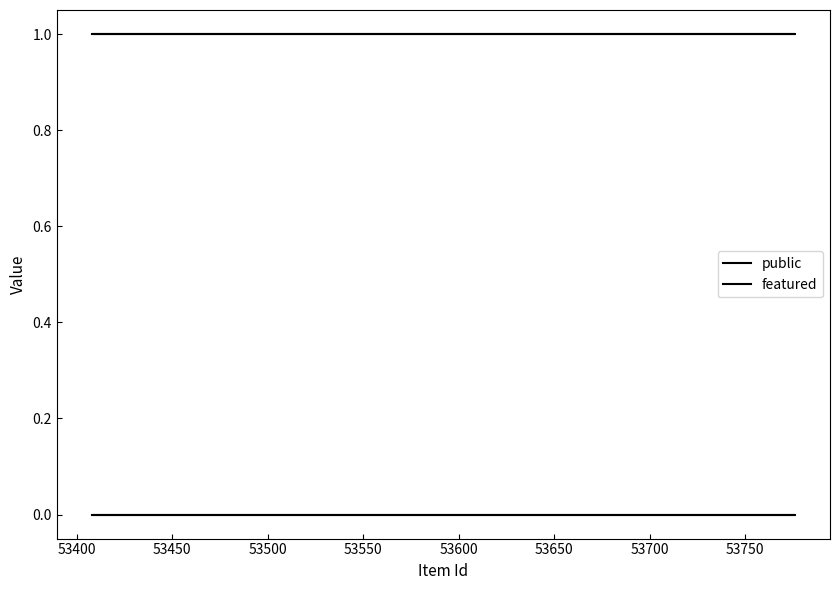

True or false: featured has a value of 0 at 53450.

True